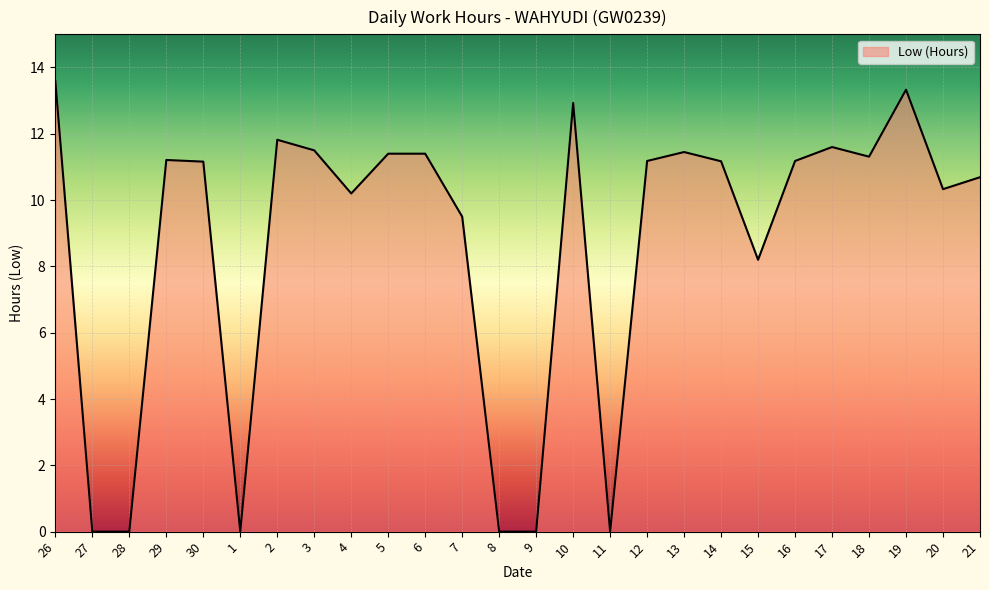

How many distinct data groups are displayed?

1